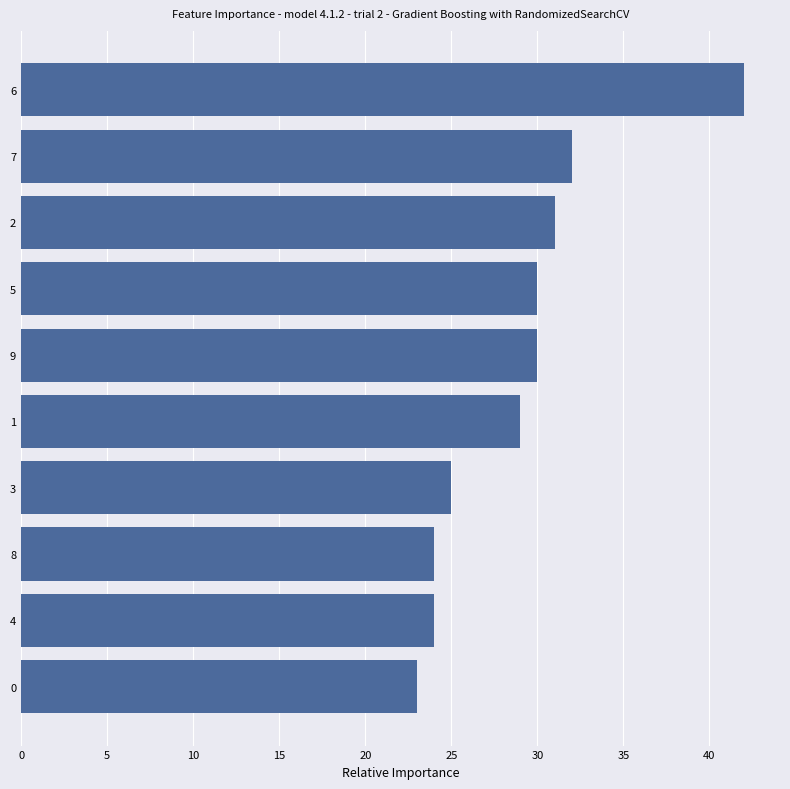

Are the bars horizontal?

Yes